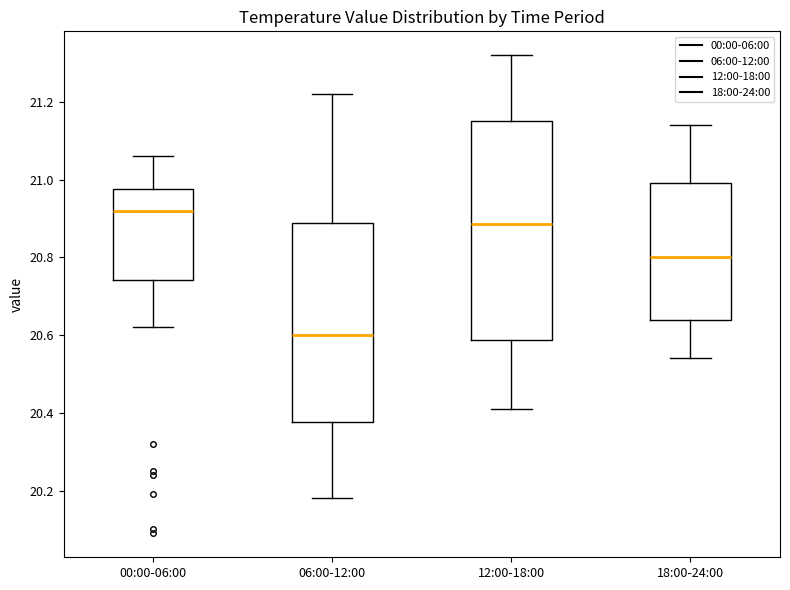

Which box is the tallest, from its lower edge to its upper edge?

12:00-18:00